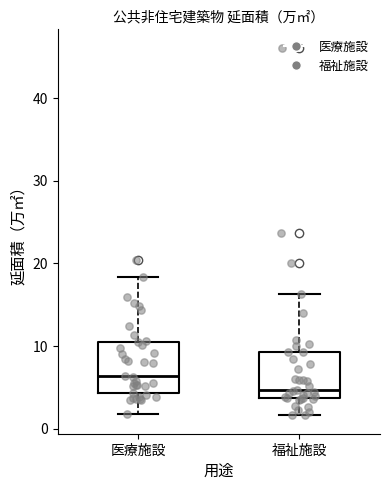

Where does the lower whisker of the box for 福祉施設 end on the y-axis? The values are not printed on the chart, so give them approximately, as read against the axis.

2